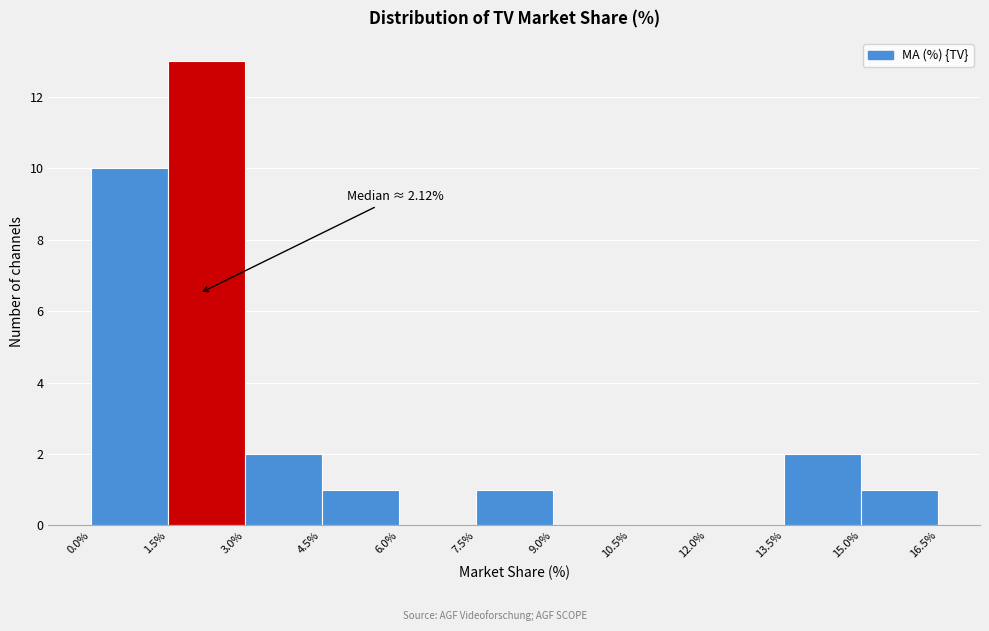

Over which range of the x-axis is the bar tallest?

1.5% to 3.0%